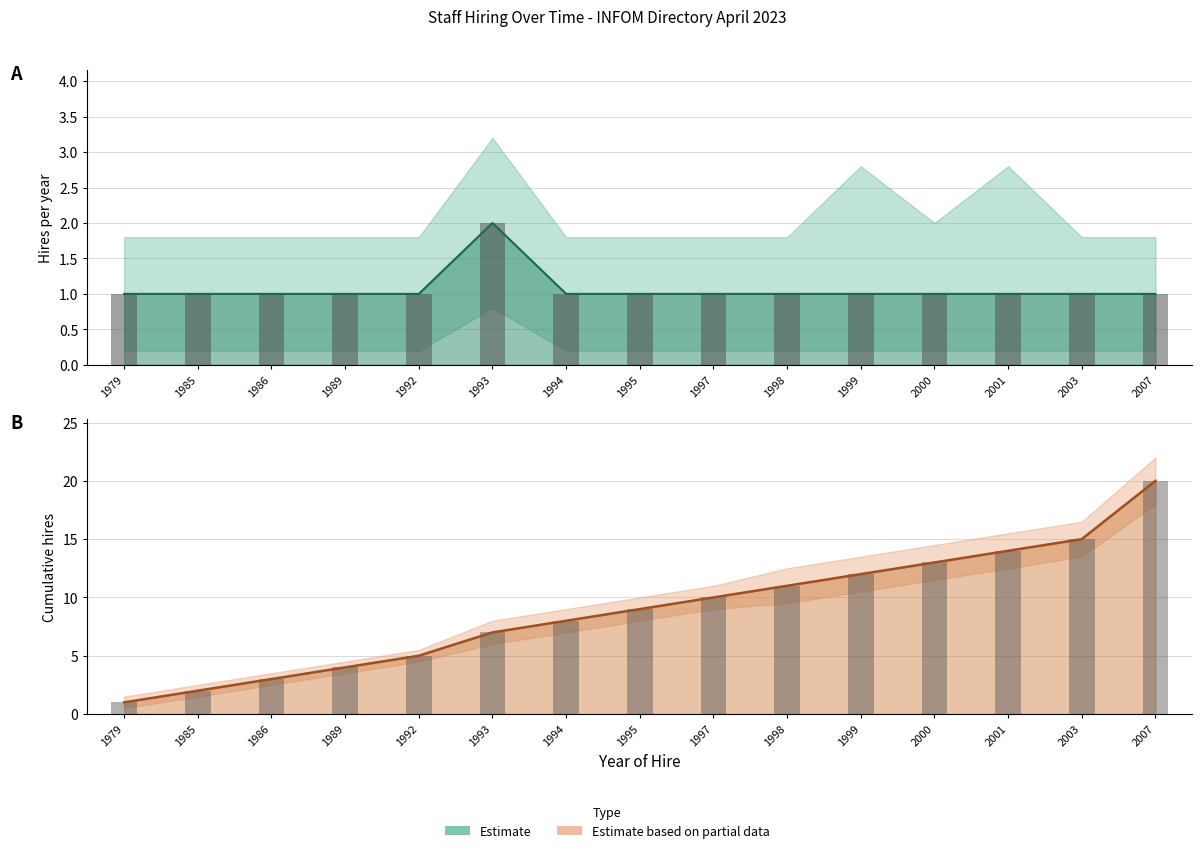

What is the maximum value shown in the chart?

20